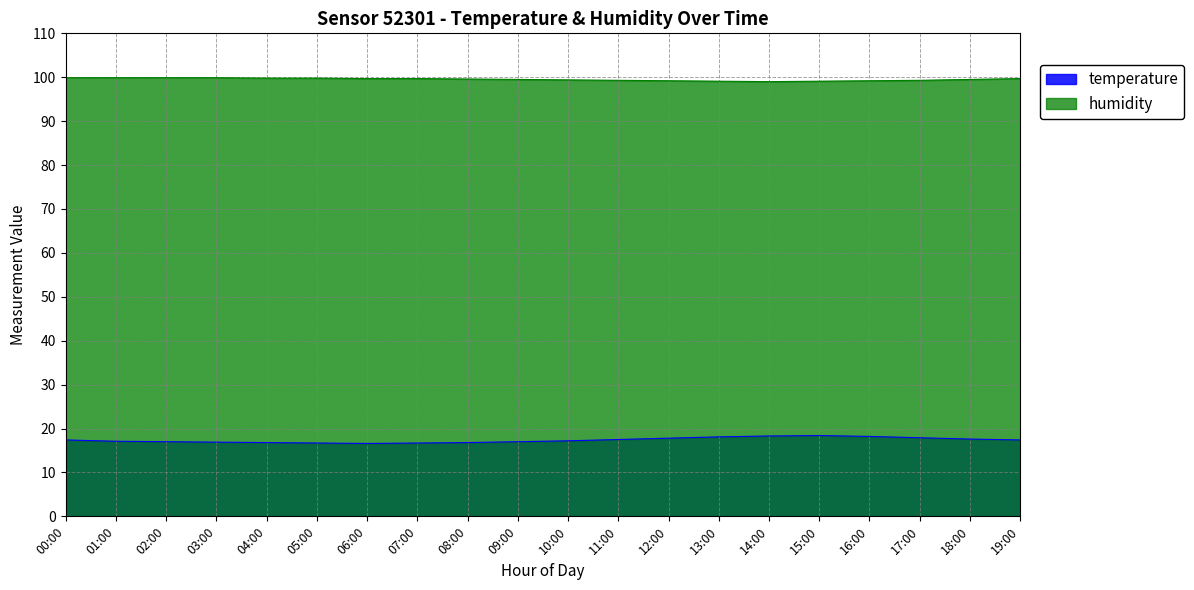

True or false: humidity has more than 1 interior local peaks.

False